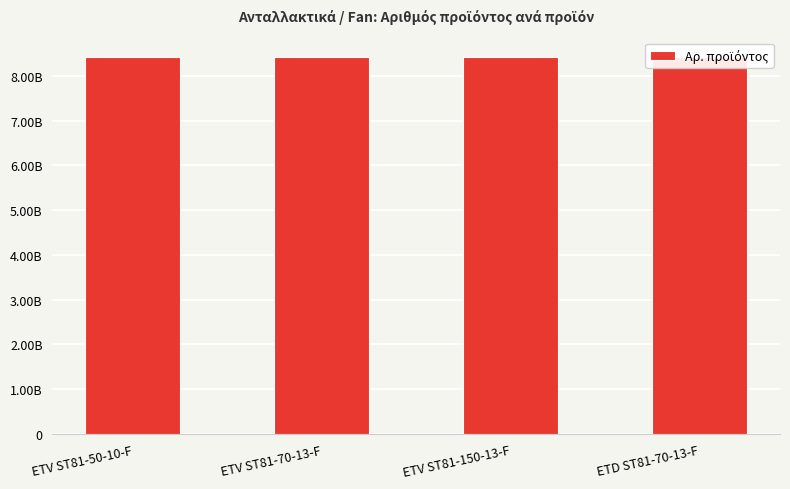

Between ETV ST81-50-10-F and ETD ST81-70-13-F, which is larger?

ETD ST81-70-13-F